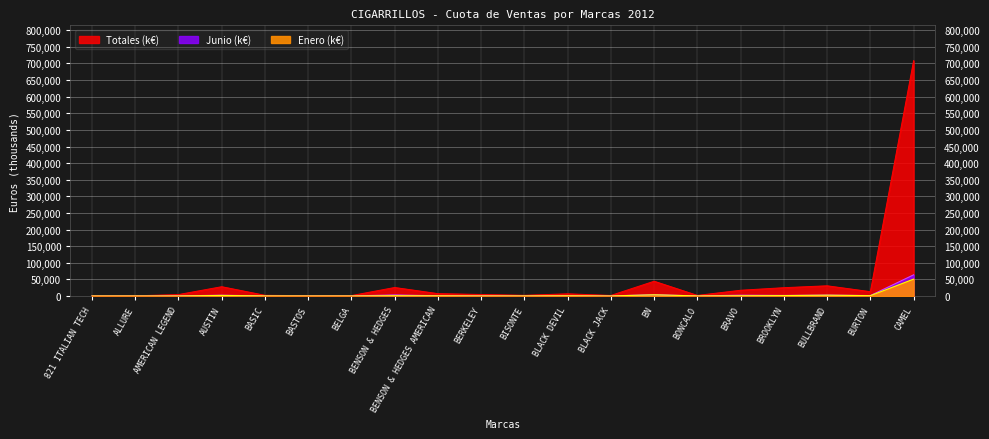

What are all the series names shown in the legend?

Enero, Junio, Totales